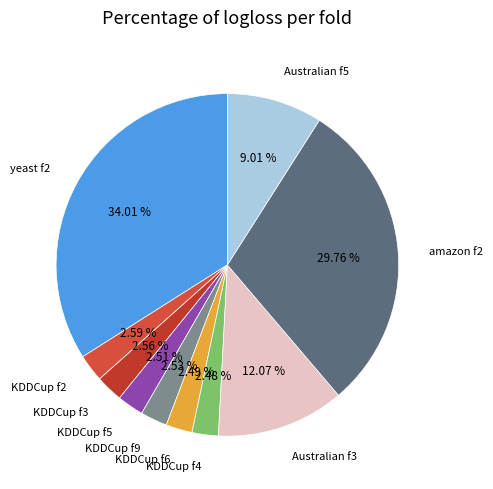

Is the sum of KDDCup f6 and KDDCup f4 greater than half?

No